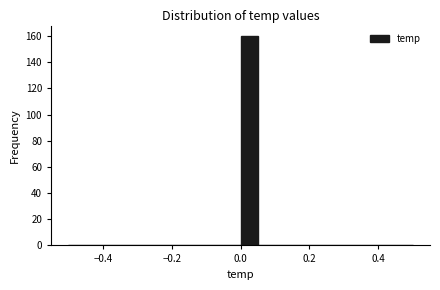

Read against the x-axis, roughly where is the centre of the tallest bar?

0.02